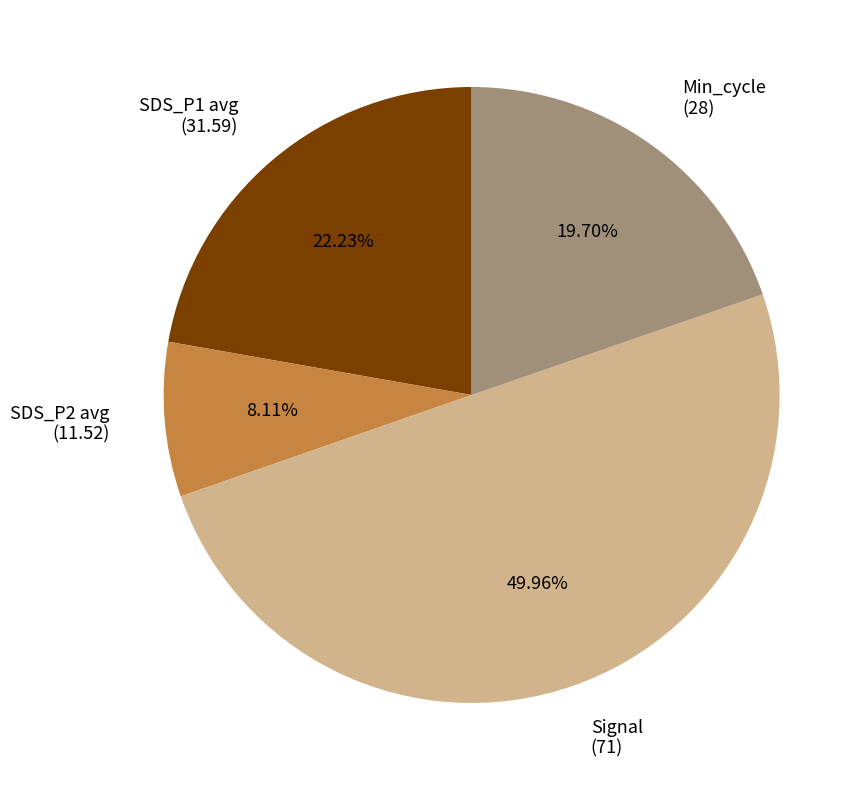

Does SDS_P2 avg (11.52) account for over 50% of the chart?

No